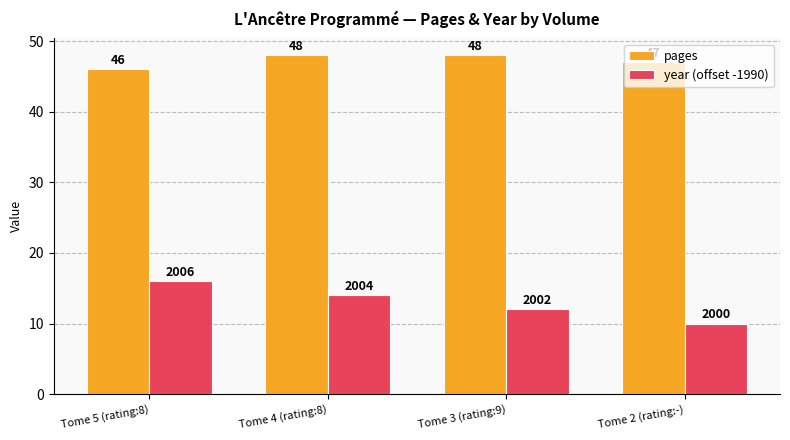

What is the label of the 4th bar from the left?

Tome 2 (rating:-)